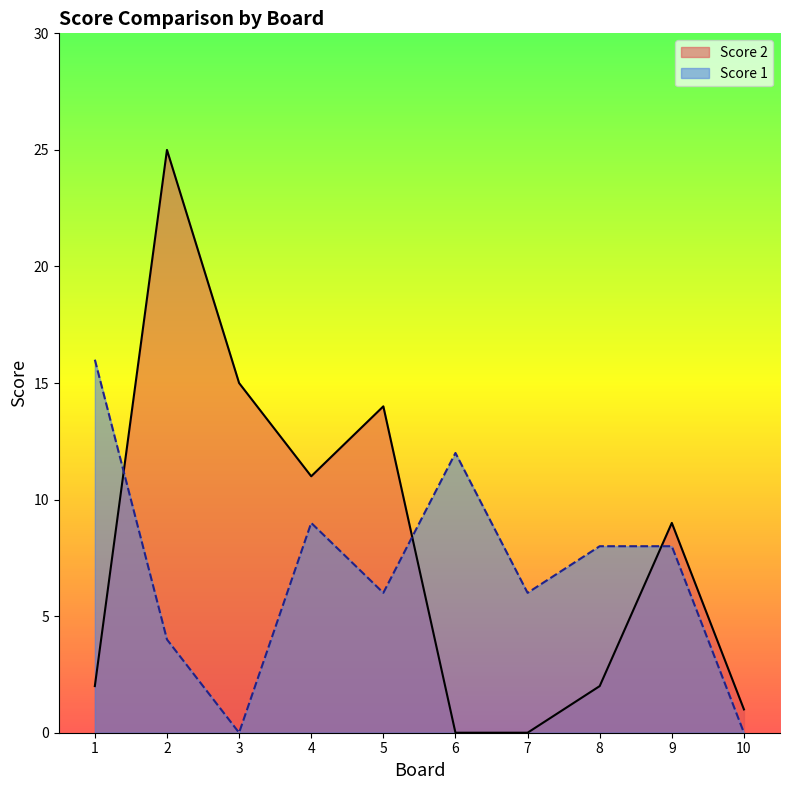

What are all the series names shown in the legend?

Score 2, Score 1